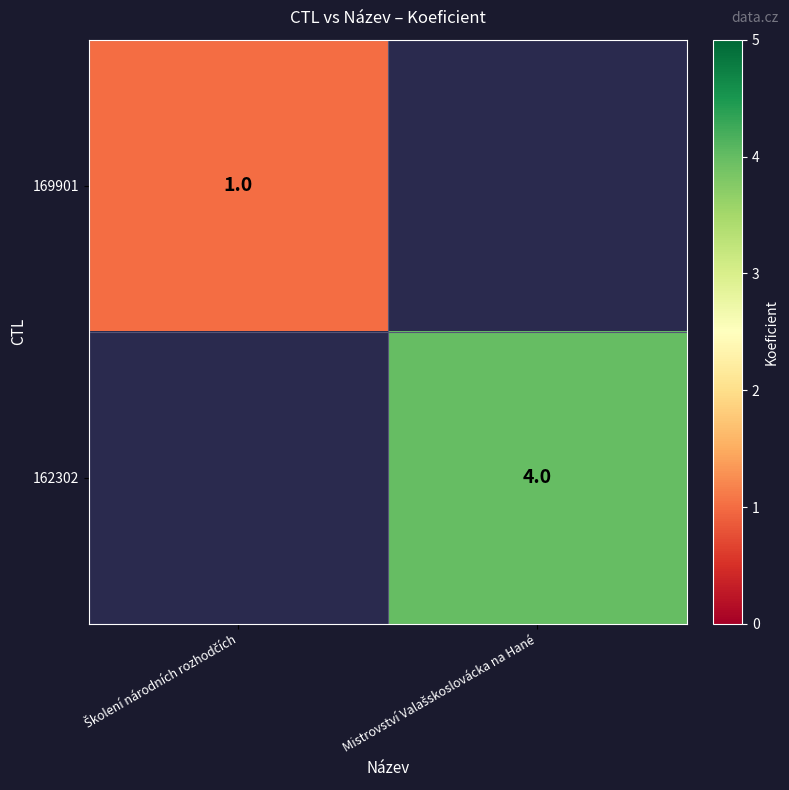

Is it true that 169901 equals 1.5 at Školení národních rozhodčích?

False